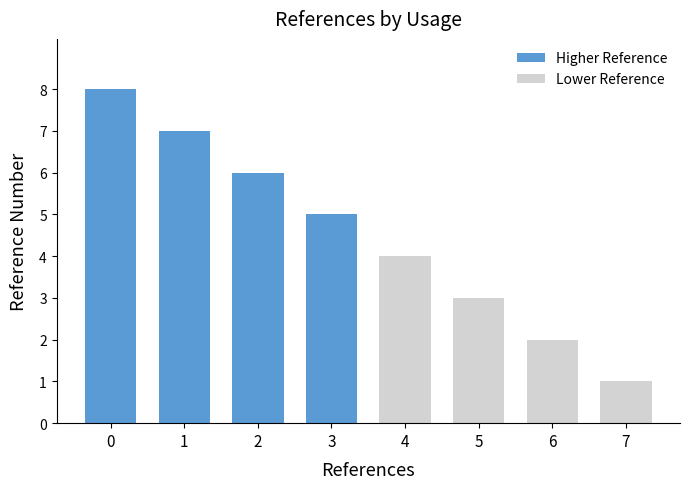

What is the maximum value shown in the chart?

8